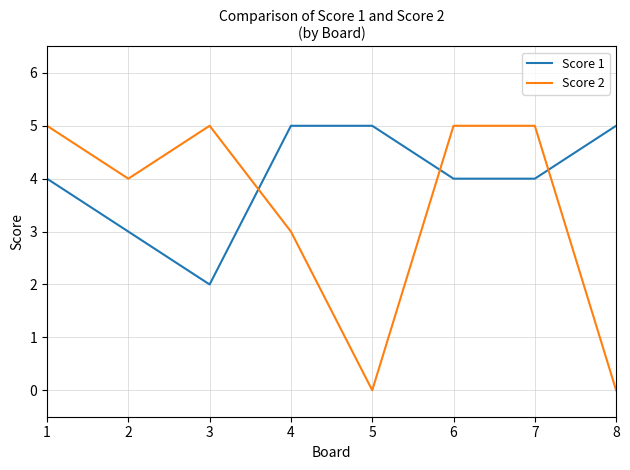

Is the value of Score 1 at 6 greater than the value of Score 2 at 6?

No